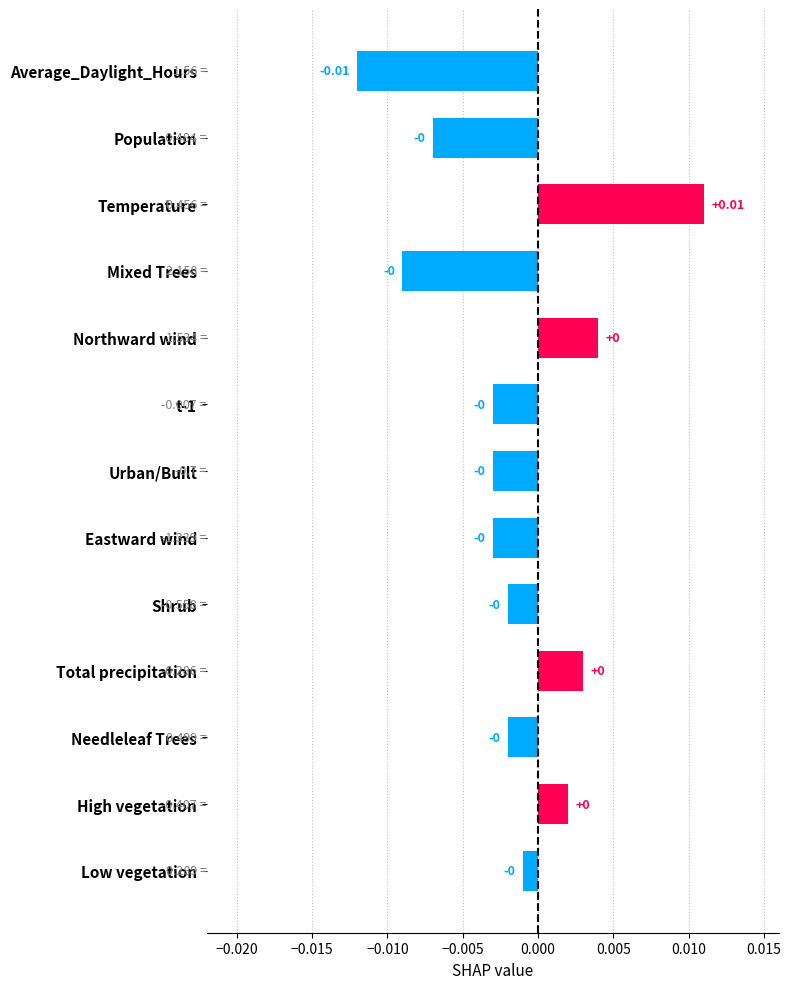

What is the label of the 13th bar from the bottom?

Average_Daylight_Hours